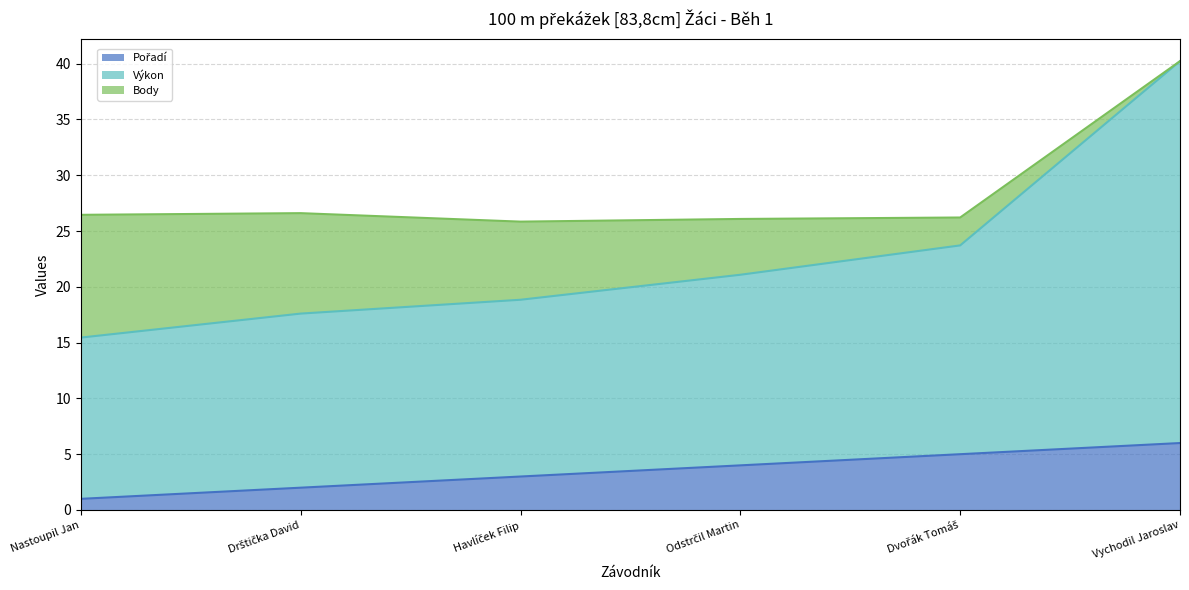

At which category is the sum across all series the highest?

Vychodil Jaroslav